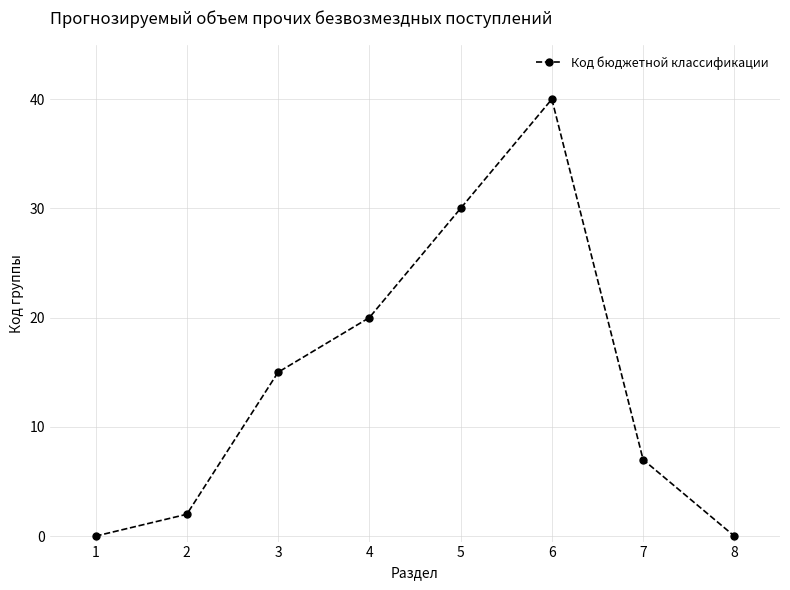

Where is the first local maximum?

6